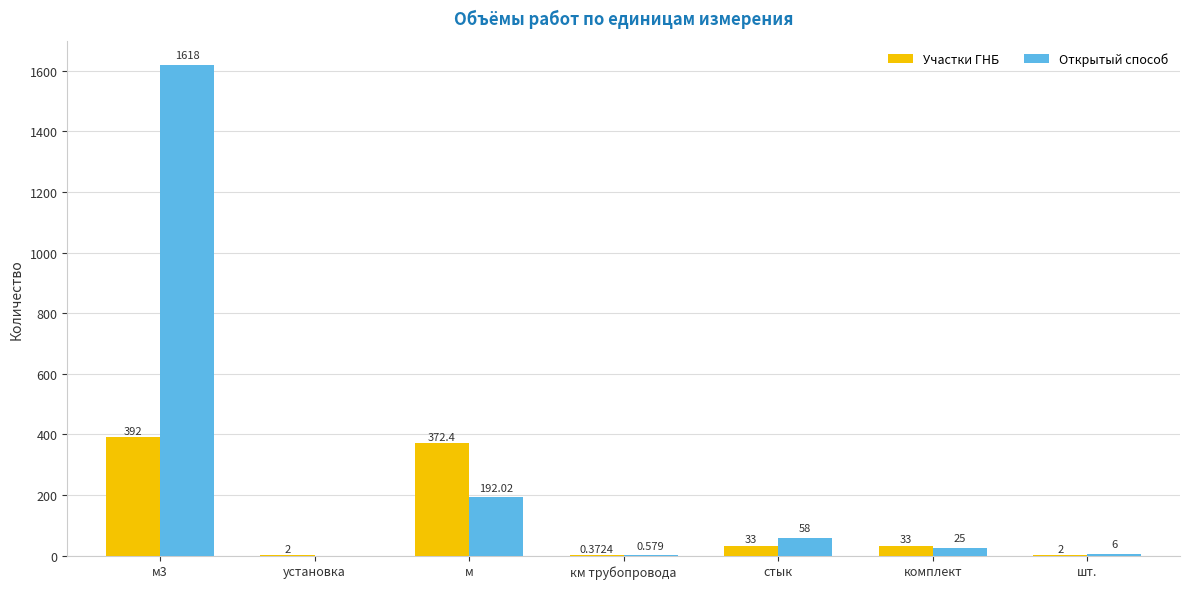

What is the average value of the Участки ГНБ series?

119.3